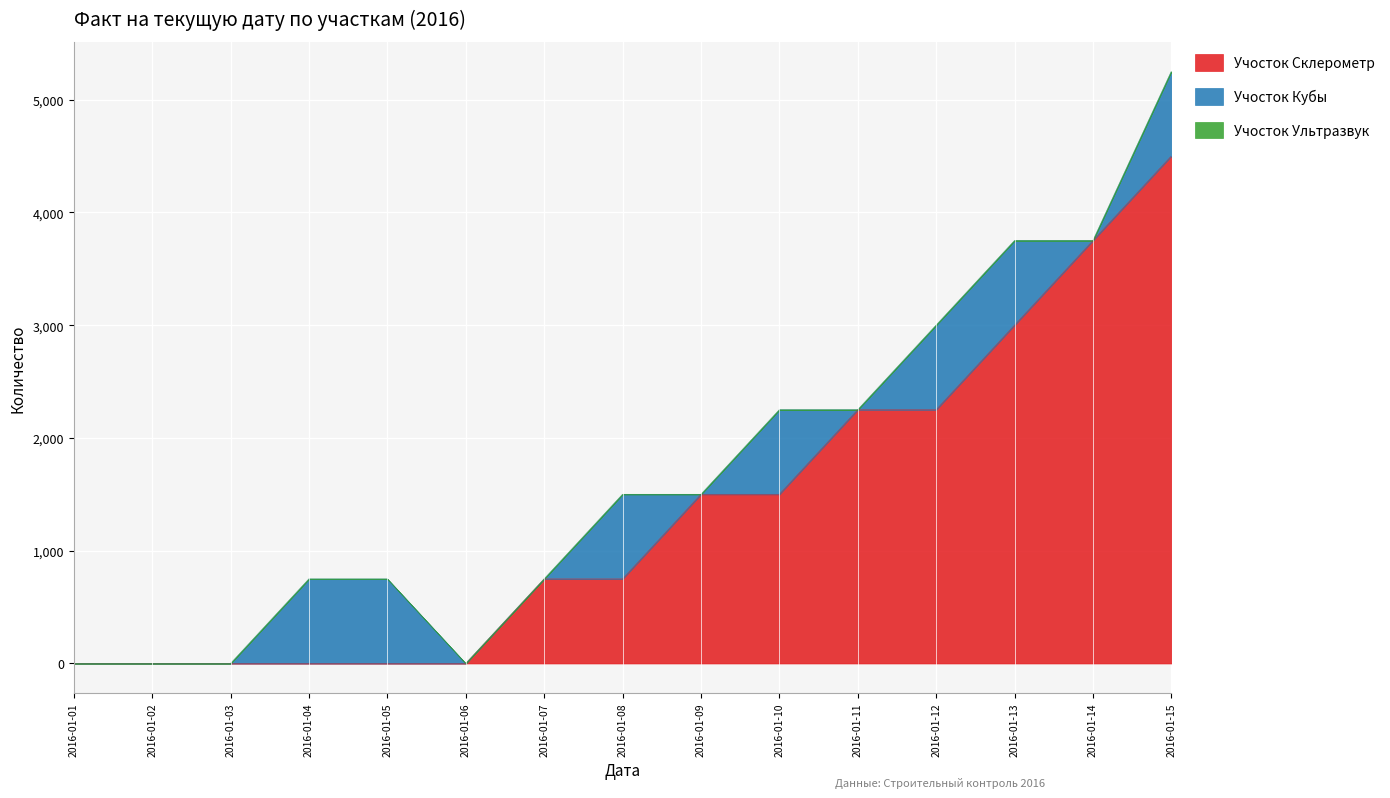

What is the sum of all Учосток Кубы values?

5250